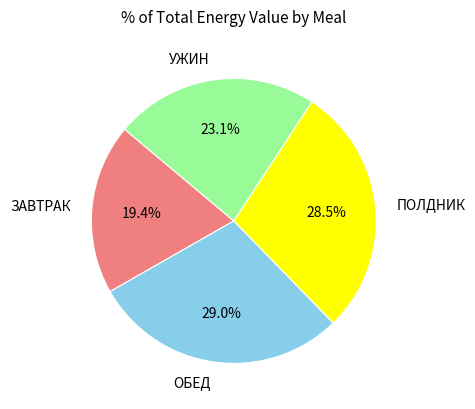

To the nearest percent, what is the difference between the ОБЕД and ЗАВТРАК slice percentages?

10%